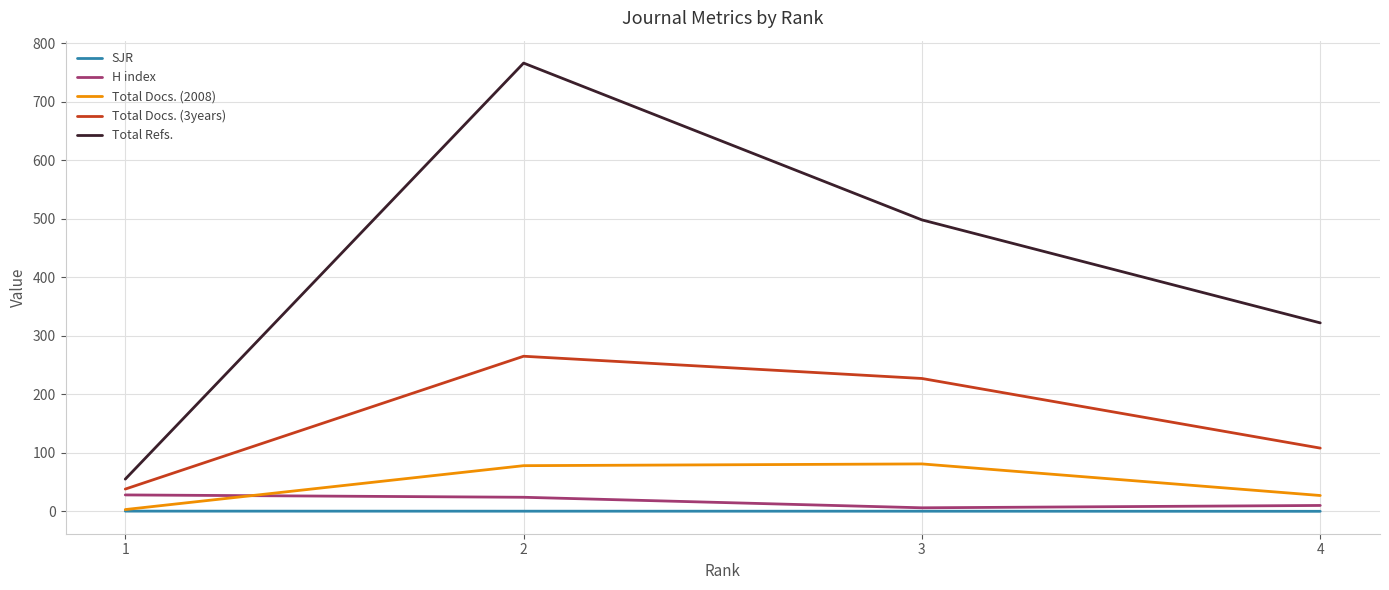

The value of Total Refs. at 1 is 55.0. True or false?

True